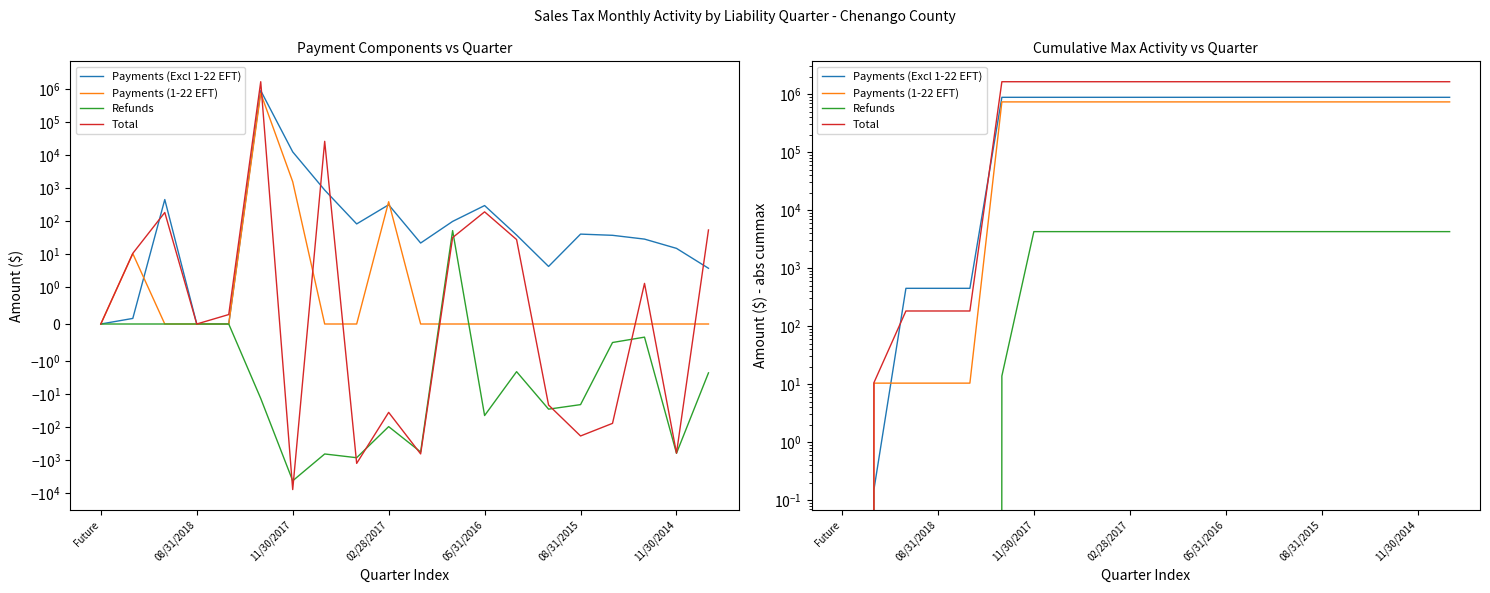

Reading left to right, what are all the values shown in this chart?

Payments (Excl 1-22 EFT): 0.0	0.2	447.7	447.7	447.7	878973.6	878973.6	878973.6	878973.6	878973.6	878973.6	878973.6	878973.6	878973.6	878973.6	878973.6	878973.6	878973.6	878973.6	878973.6
Payments (1-22 EFT): 0.0	10.4	10.4	10.4	10.4	732670.7	732670.7	732670.7	732670.7	732670.7	732670.7	732670.7	732670.7	732670.7	732670.7	732670.7	732670.7	732670.7	732670.7	732670.7
Refunds: 0.0	0.0	0.0	0.0	0.0	13.8	4250.9	4250.9	4250.9	4250.9	4250.9	4250.9	4250.9	4250.9	4250.9	4250.9	4250.9	4250.9	4250.9	4250.9
Total: 0.0	10.6	182.1	182.1	182.1	1631833.1	1631833.1	1631833.1	1631833.1	1631833.1	1631833.1	1631833.1	1631833.1	1631833.1	1631833.1	1631833.1	1631833.1	1631833.1	1631833.1	1631833.1